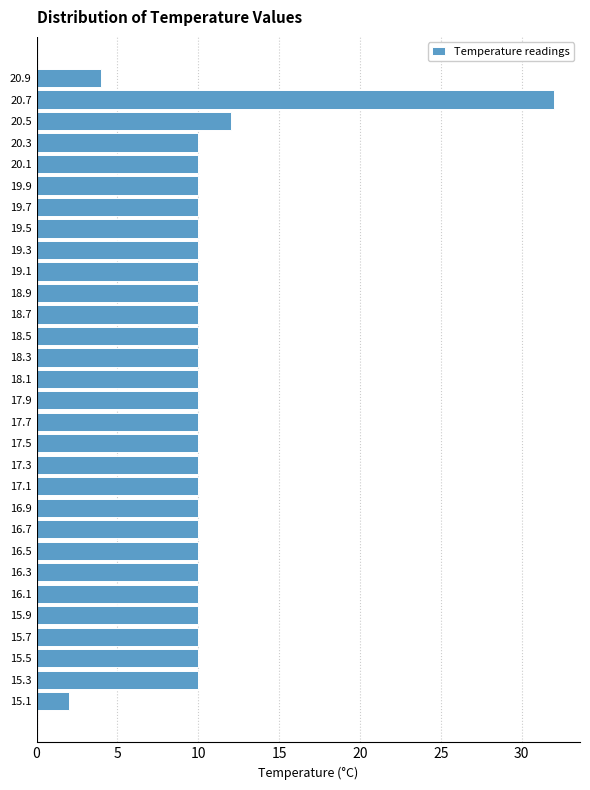

What is the length of the bar covering 20.0 to 20.2 on the y-axis? The values are not printed on the chart, so give them approximately, as read against the axis.

10